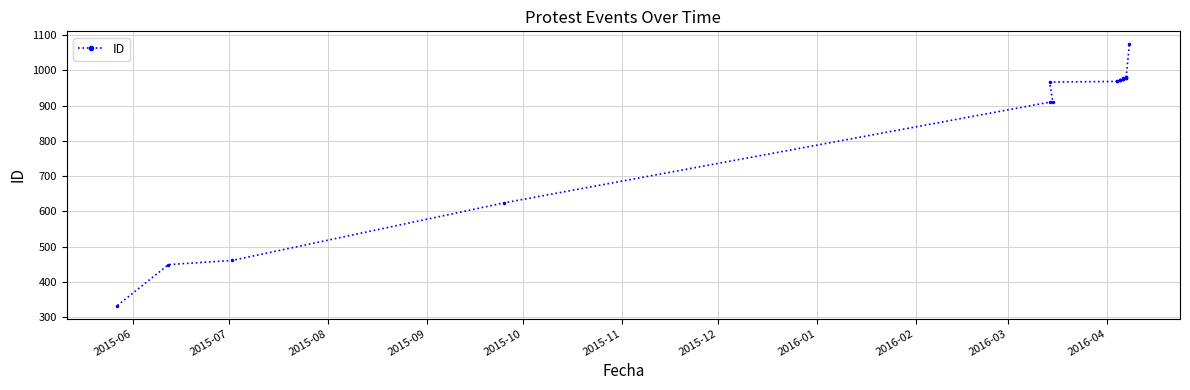

The chart shows a value of 561 at 2016-04. True or false?

False